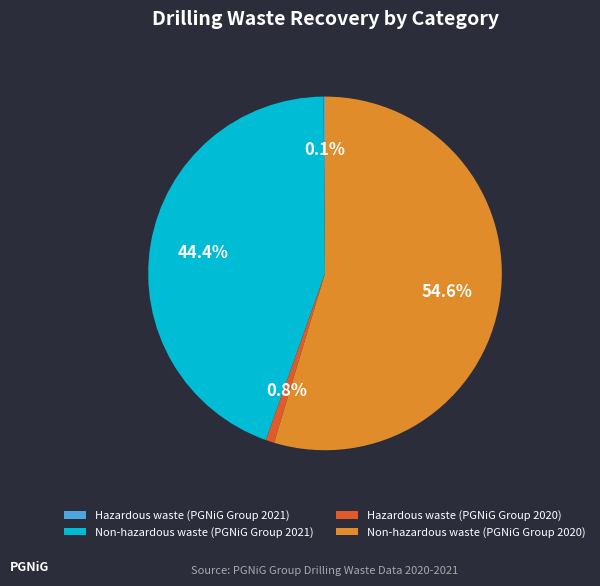

Which has a higher value, Non-hazardous waste (PGNiG Group 2020) or Hazardous waste (PGNiG Group 2020)?

Non-hazardous waste (PGNiG Group 2020)